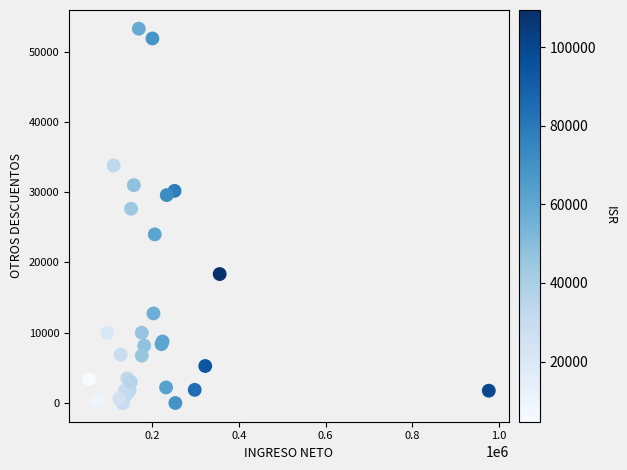

What Y value in the scatter plot is closest to 26630?

27638.7